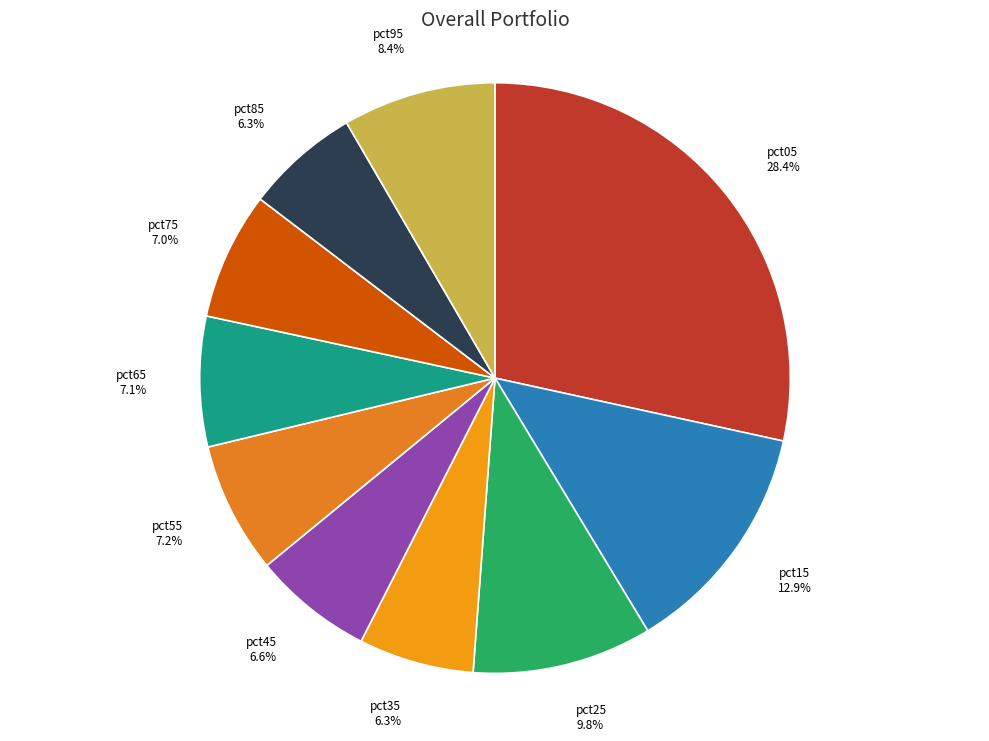

True or false: pct85 accounts for 20% of the total.

False